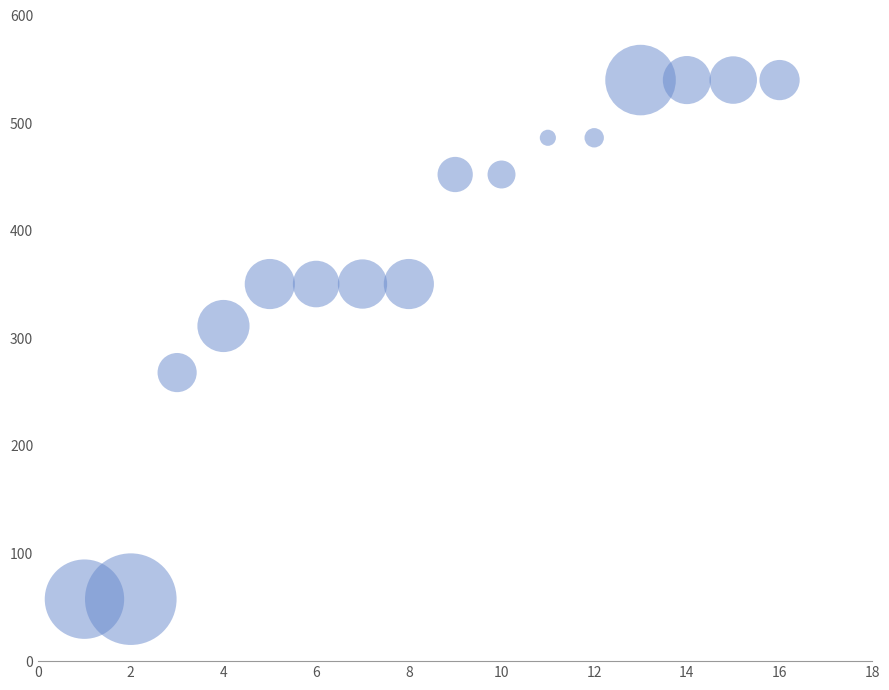

What Y value in the scatter plot is closest to 298?

311.4